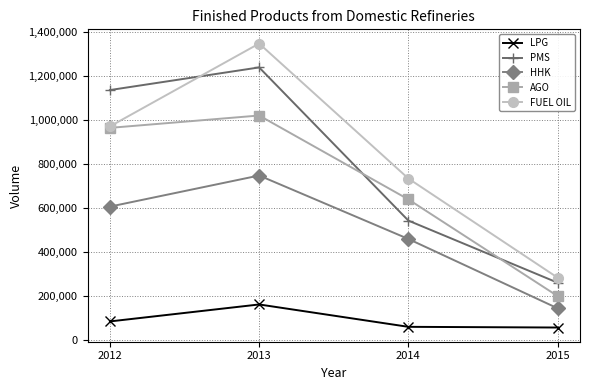

Is it true that FUEL OIL equals 969689 at 2012?

True